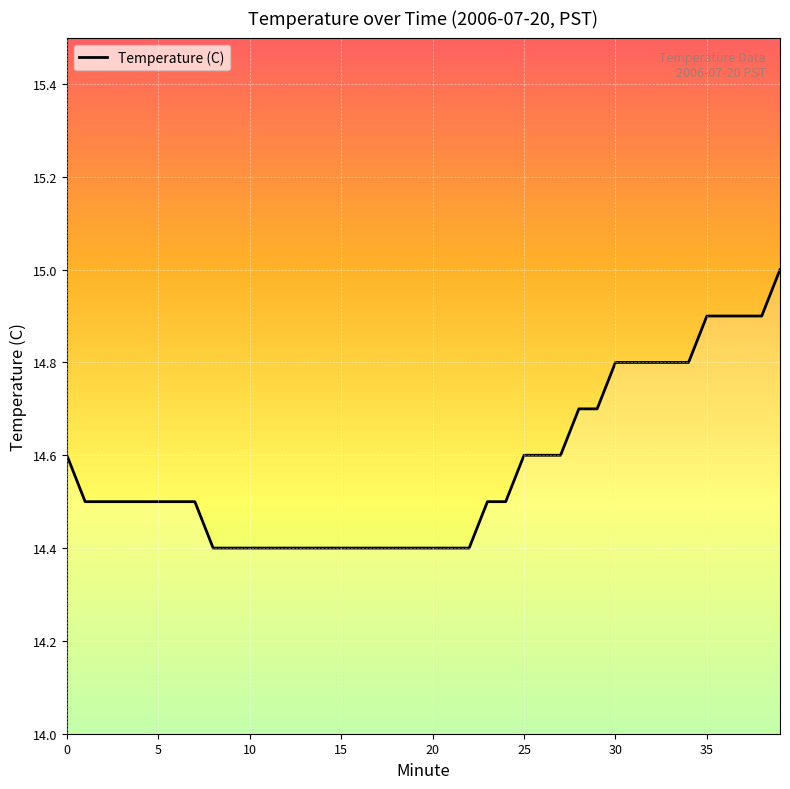

Reading left to right, list all the values displayed in this chart.

14.6	14.5	14.5	14.5	14.5	14.5	14.5	14.5	14.4	14.4	14.4	14.4	14.4	14.4	14.4	14.4	14.4	14.4	14.4	14.4	14.4	14.4	14.4	14.5	14.5	14.6	14.6	14.6	14.7	14.7	14.8	14.8	14.8	14.8	14.8	14.9	14.9	14.9	14.9	15.0